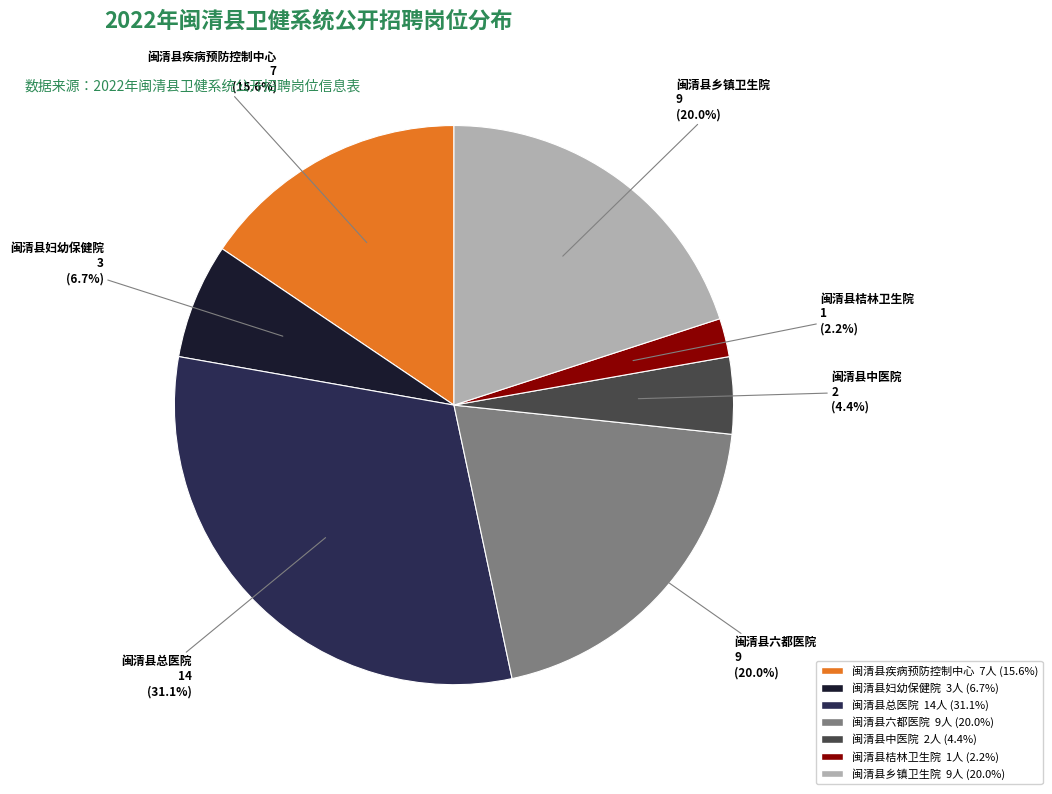

To the nearest percent, what portion does 闽清县乡镇卫生院 represent?

20%